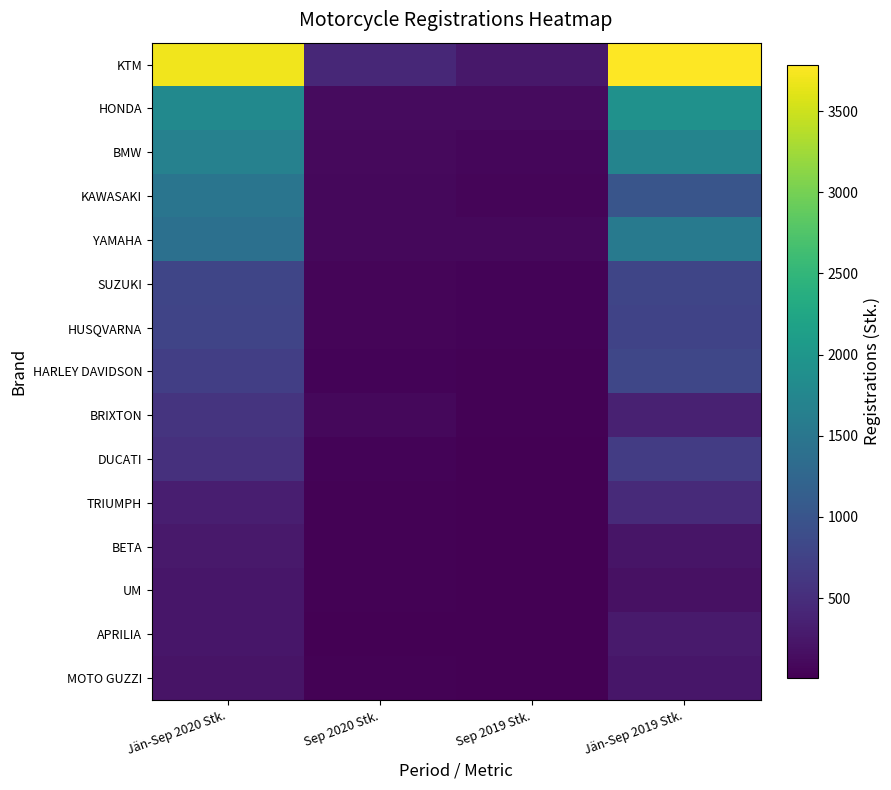

Which label corresponds to the largest value in the chart?

Jän-Sep 2019 Stk.